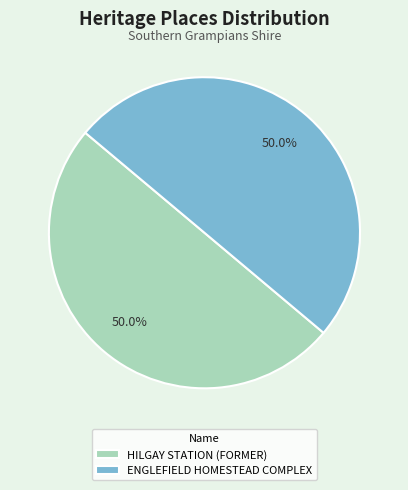

What portion of the pie excludes HILGAY STATION (FORMER)?

50.0%